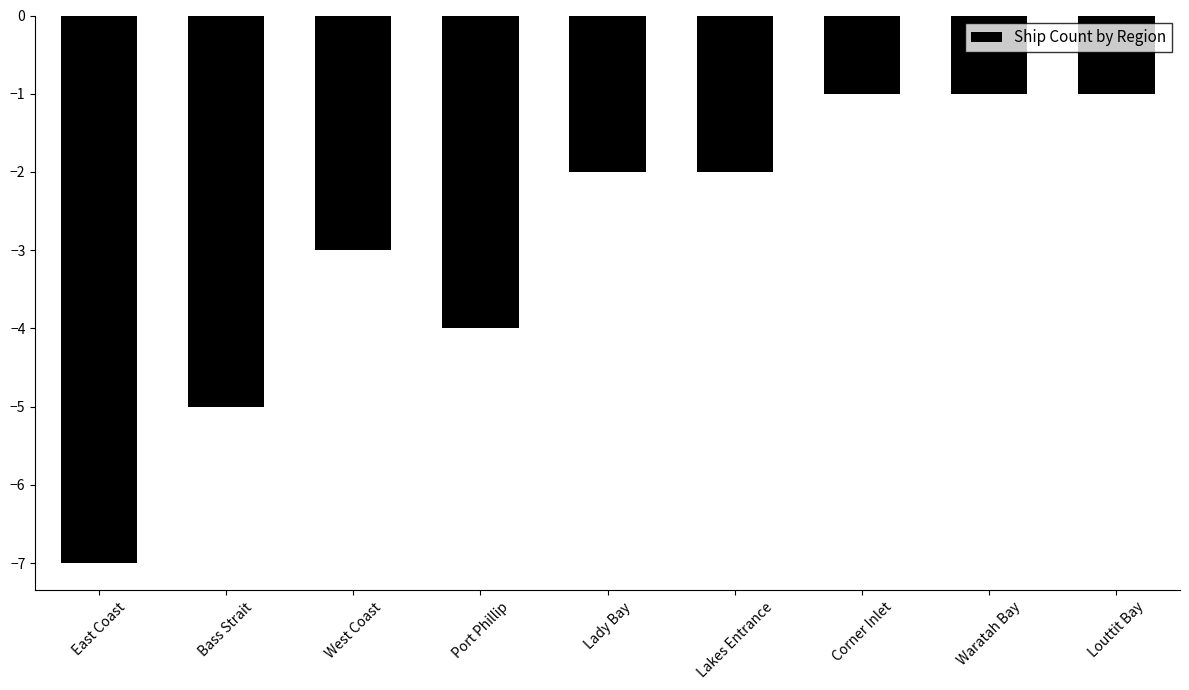

Reading left to right, transcribe all the data shown in this chart.

East Coast=-7	Bass Strait=-5	West Coast=-3	Port Phillip=-4	Lady Bay=-2	Lakes Entrance=-2	Corner Inlet=-1	Waratah Bay=-1	Louttit Bay=-1